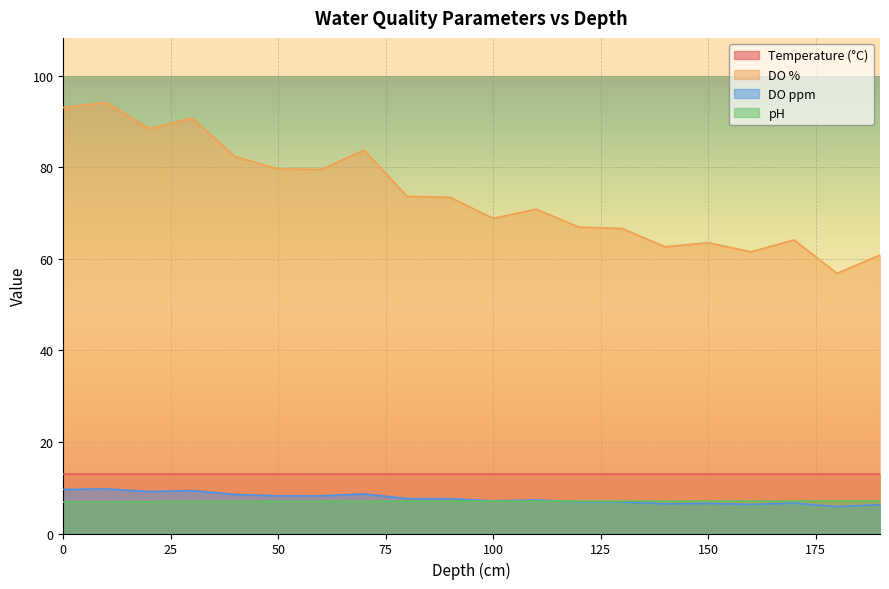

Read the Temperature (°C) value at 90.

13.0